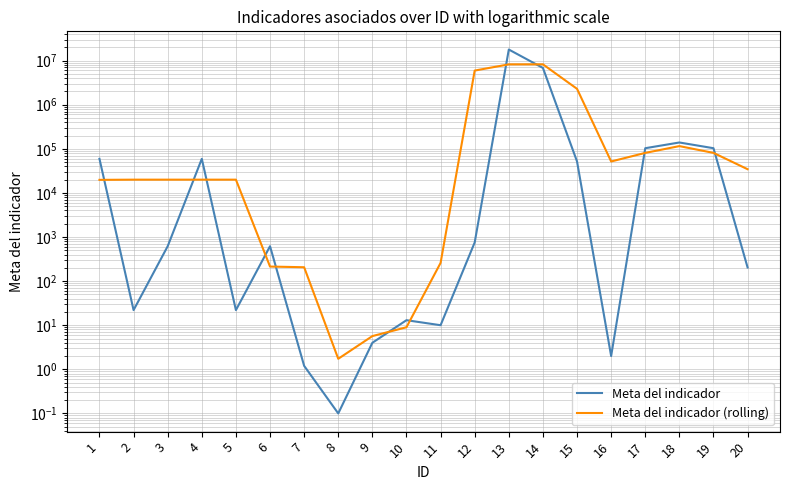

Reading right to left, list all the values displayed in this chart.

Meta del indicador: 204.0	103137.0	139026.0	103137.0	2.0	51624.0	6815337.0	17813257.0	753.0	10.0	13.0	4.0	0.1	1.2	618.0	22.0	59251.0	618.0	22.0	59251.0
Meta del indicador (rolling): 34447.0	80789.0	115100.0	80721.7	51587.7	2288987.7	8226739.3	8209782.3	5938006.7	258.7	9.0	5.7	1.7	206.4	213.7	19963.7	19963.7	19963.7	19963.7	19757.7